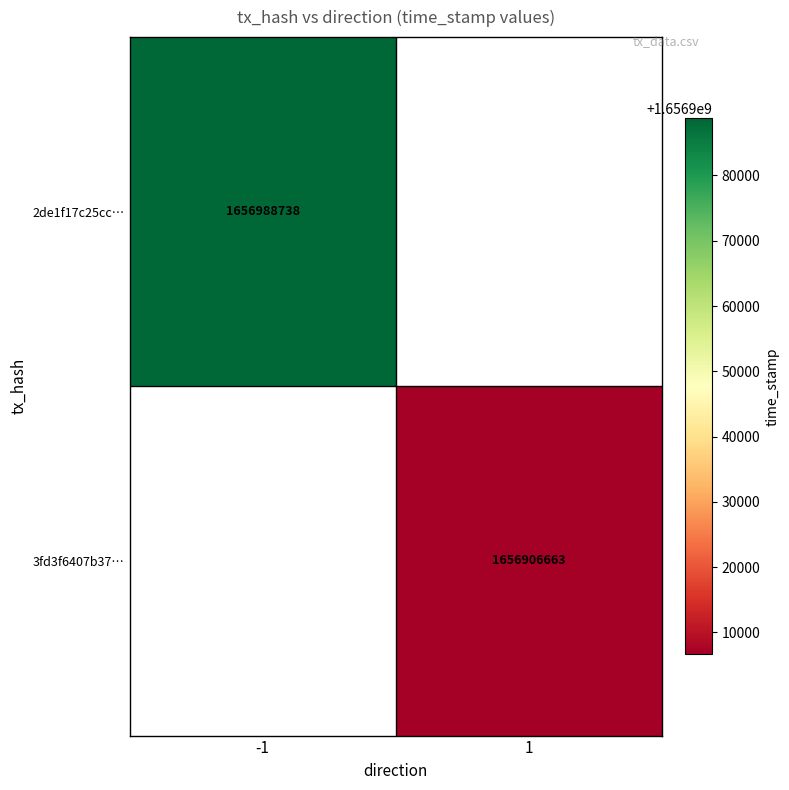

How many categories are shown in the chart?

2